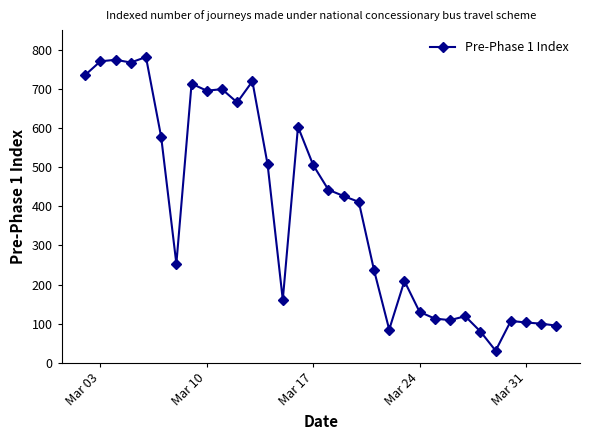

What is the average value?

398